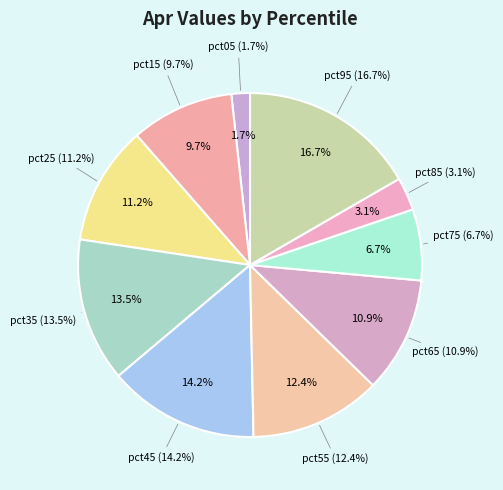

Count the number of slices in the pie.

10